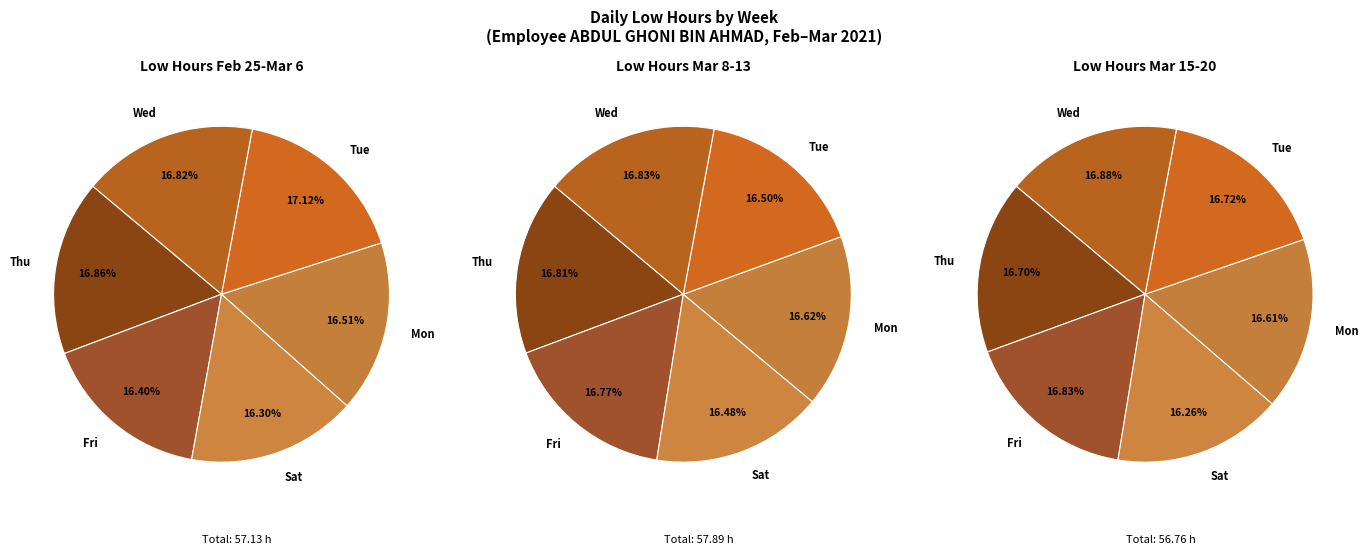

Is the sum of Fri_3 and Sat_2 greater than half?

No